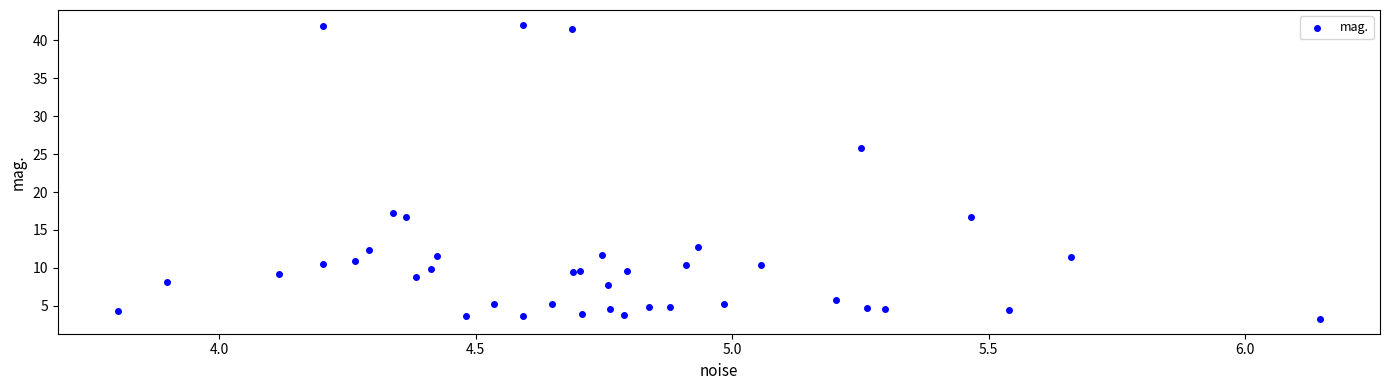

What Y value in the scatter plot is closest to 22?

25.8